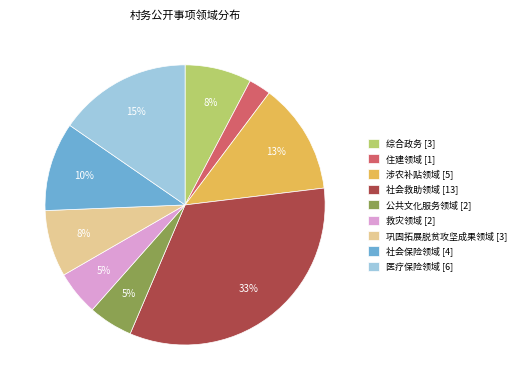

Is it true that 巩固拓展脱贫攻坚成果领域 is 1% of the pie?

False